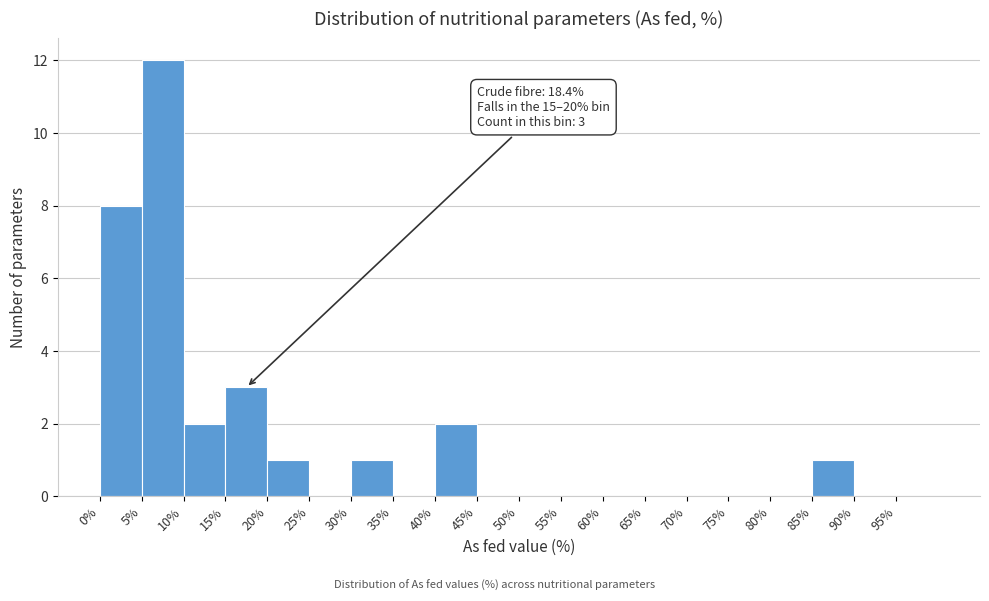

Over which range of the x-axis is the bar tallest?

5 to 10